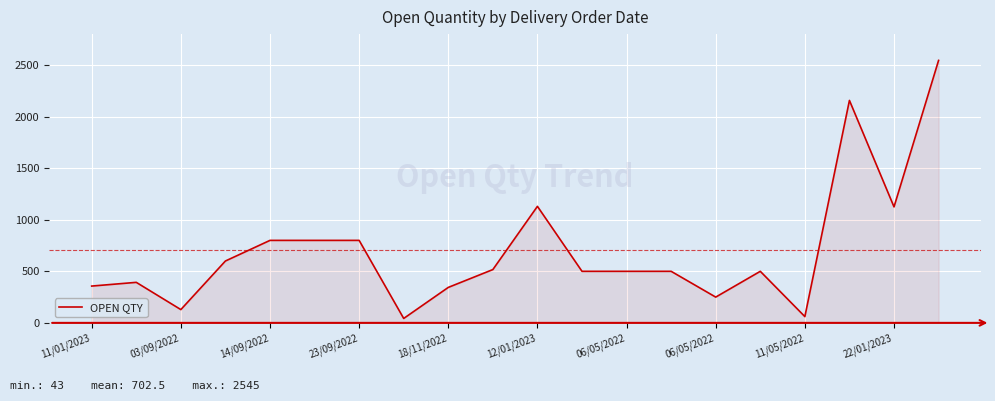

What is the greatest value displayed?

2545